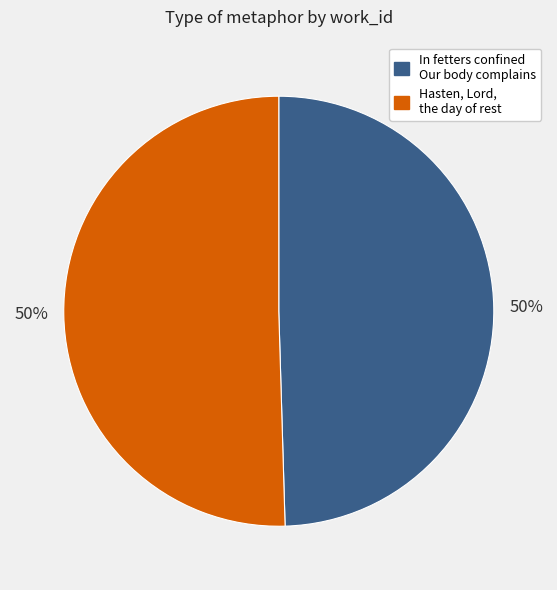

To the nearest percent, what is the average slice percentage?

50%